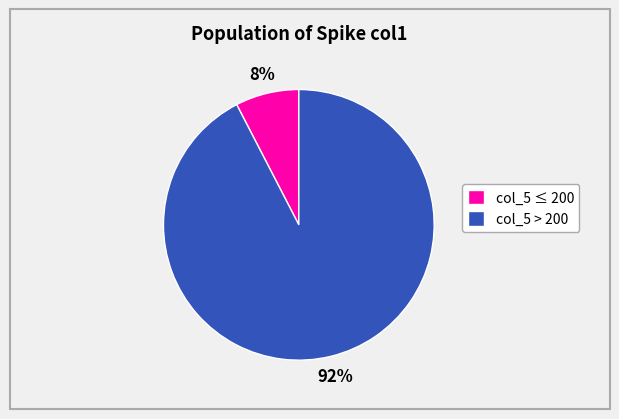

Is it true that col_5 ≤ 200 is 21% of the pie?

False